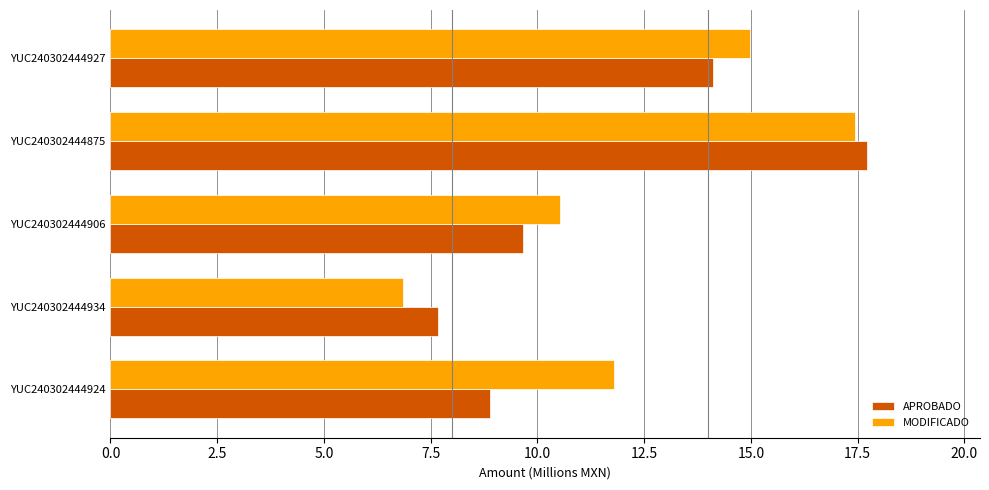

At how many categories does at least one series exceed 10?

4